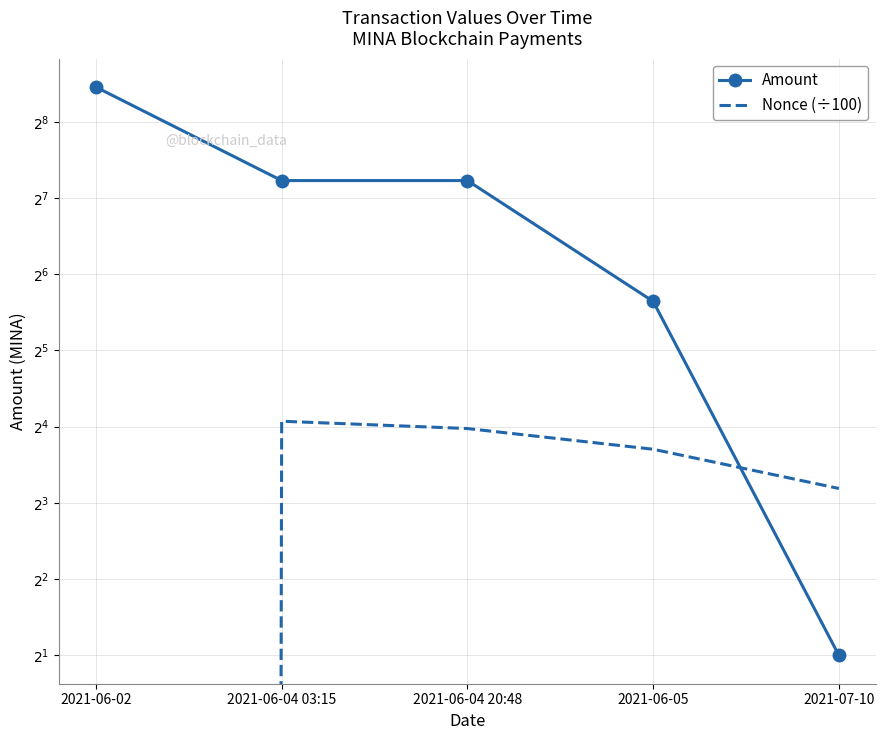

True or false: Amount has a value of 150.0 at 2021-06-04 20:48.

True